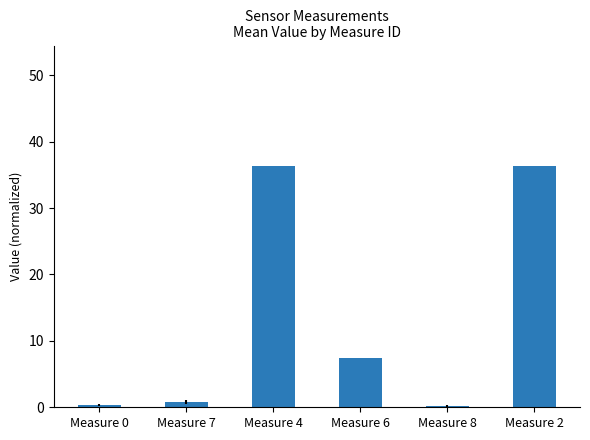

Where does the data first go above 7?

Measure 4